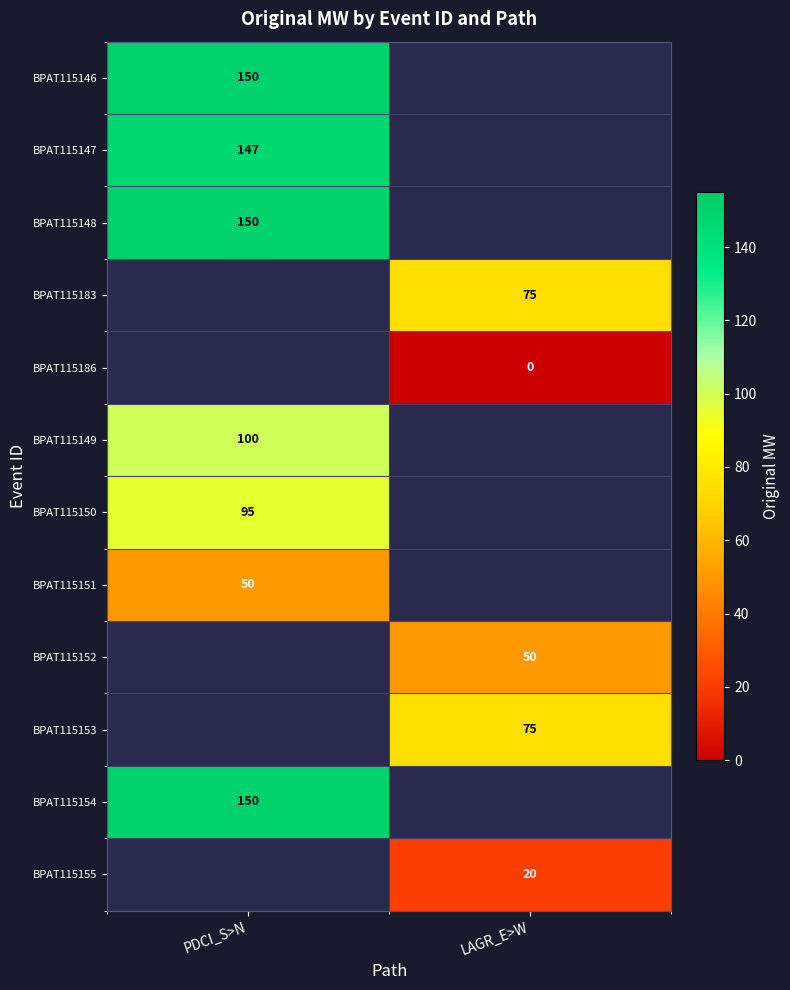

Is it true that BPAT115146 equals 242 at PDCI_S>N?

False